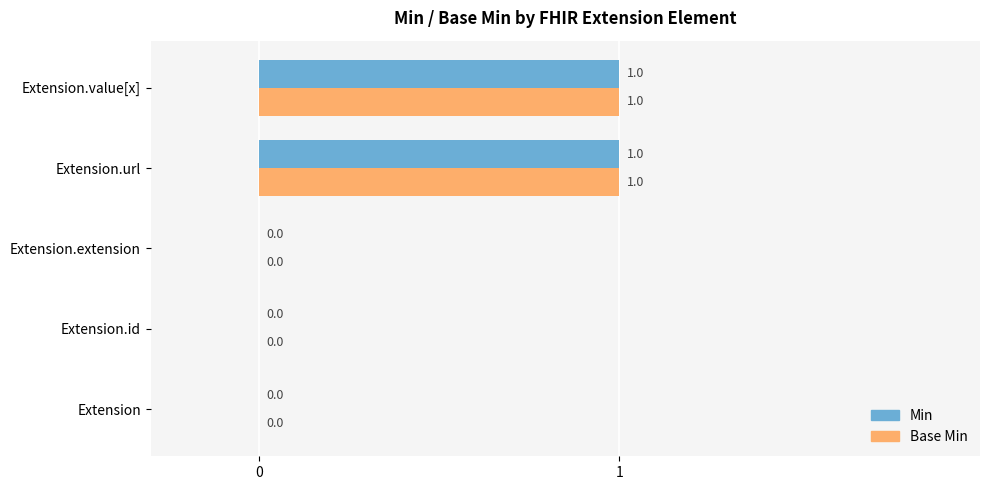

The Min series shows 0 at Extension. True or false?

True